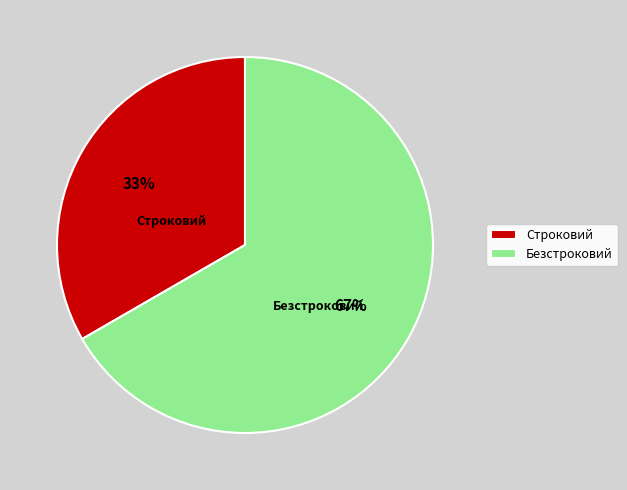

What is the majority slice?

Безстроковий